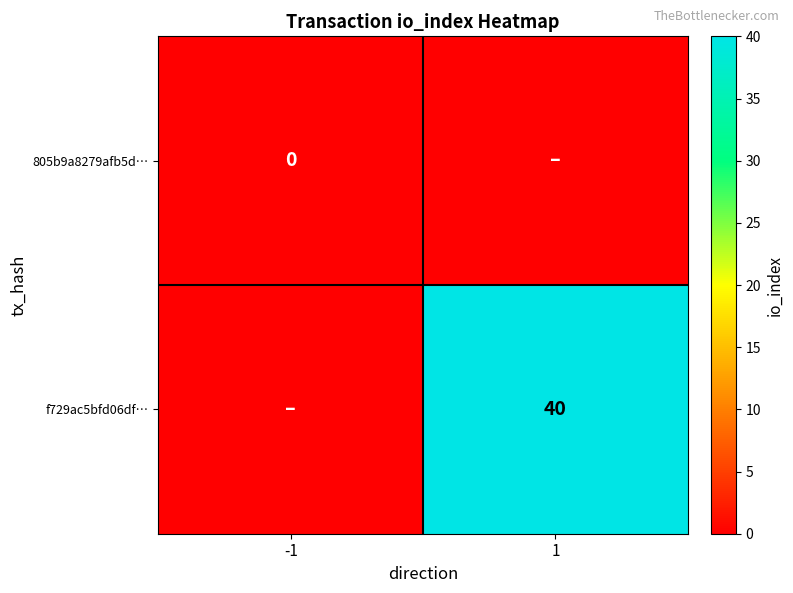

What is the average value of the f729ac5bfd06df… series?

20